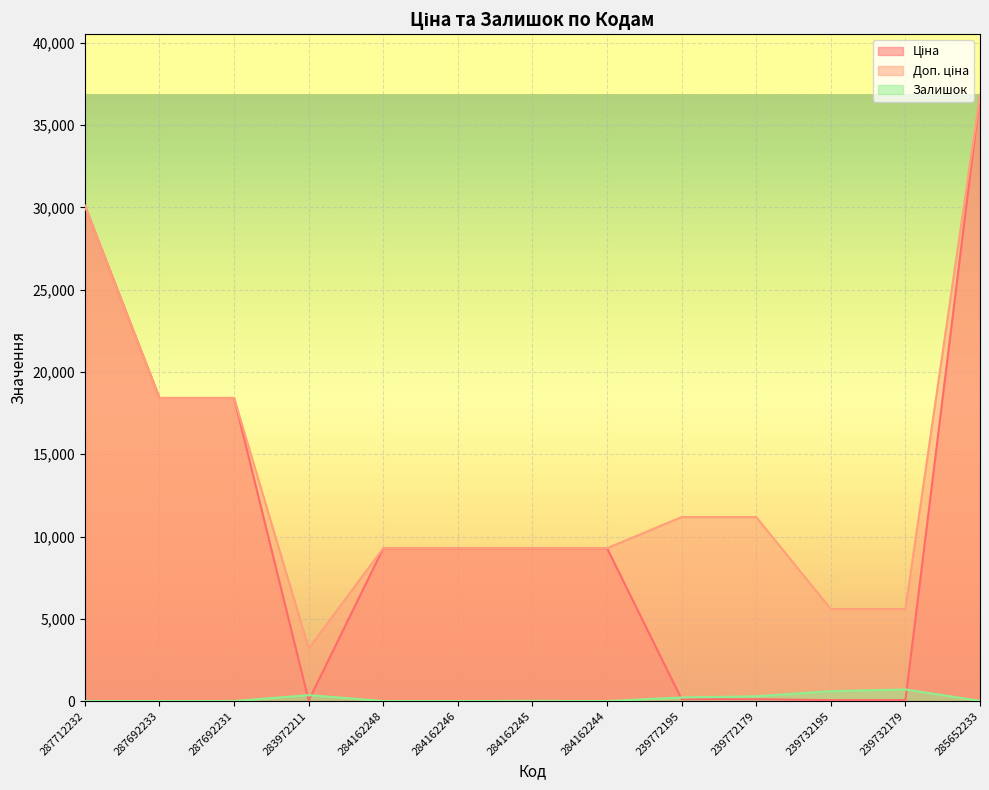

What is the difference between the second highest and minimum values in the Залишок series?

600.0